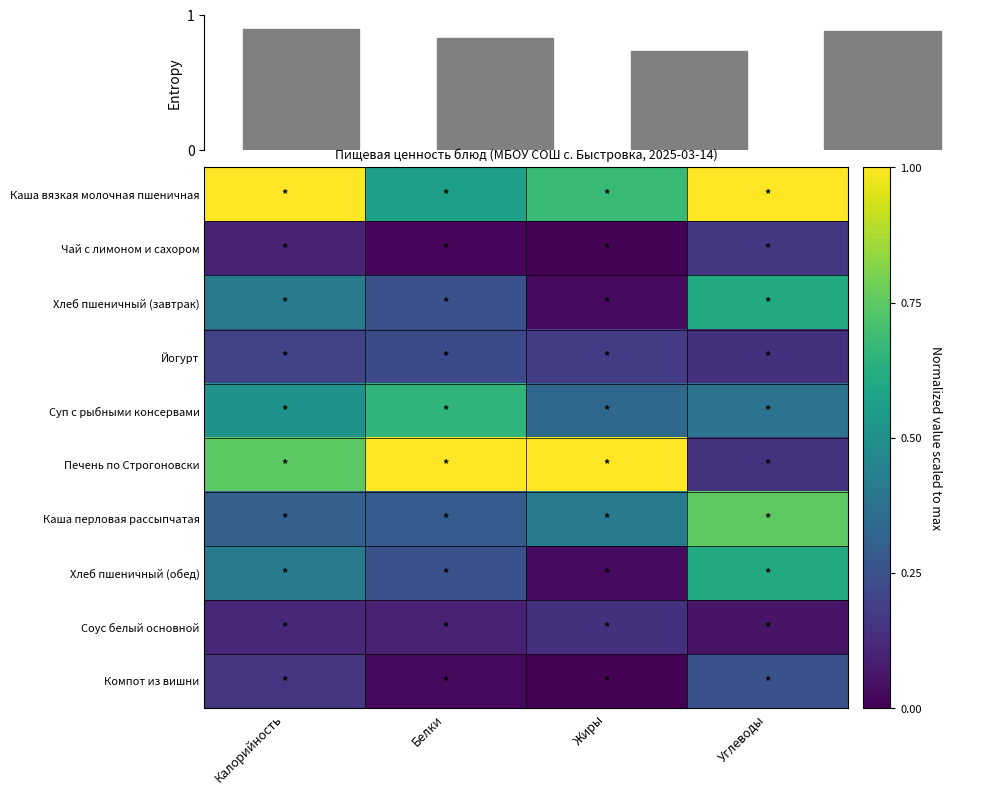

True or false: Компот из вишни has a value of 0.3 at Углеводы.

True